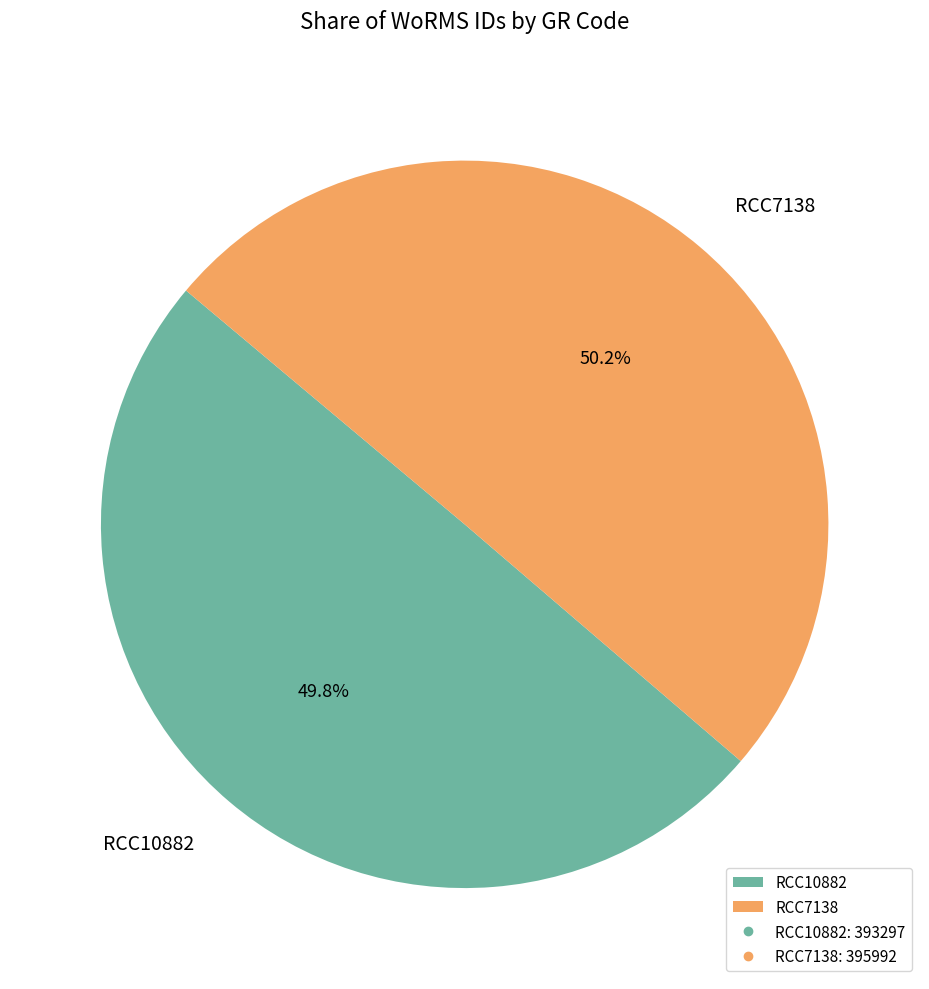

True or false: RCC10882 accounts for 60% of the total.

False